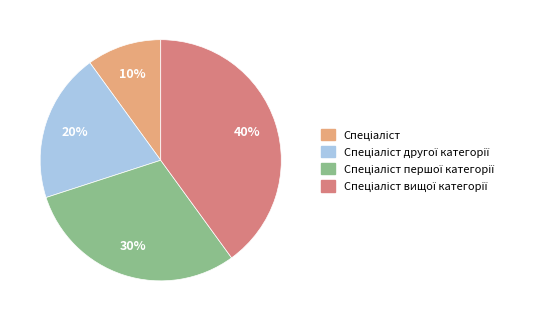

Is there a majority slice in this chart?

No